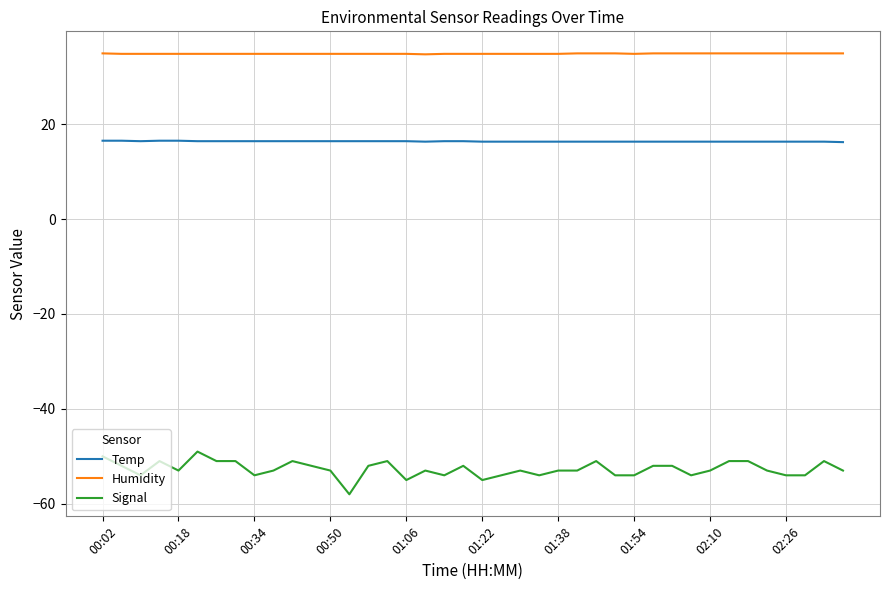

True or false: Signal has more than 2 points higher than both neighbors.

True